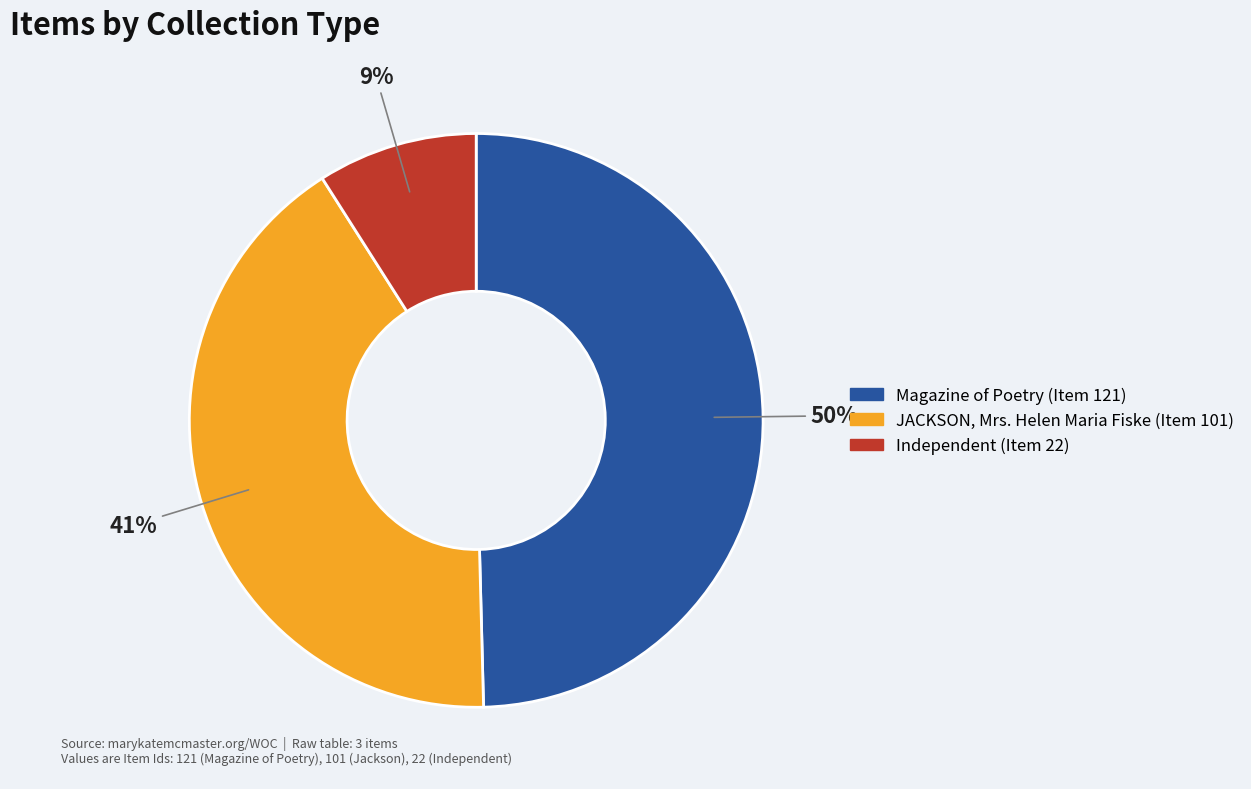

Count the number of slices in the pie.

3